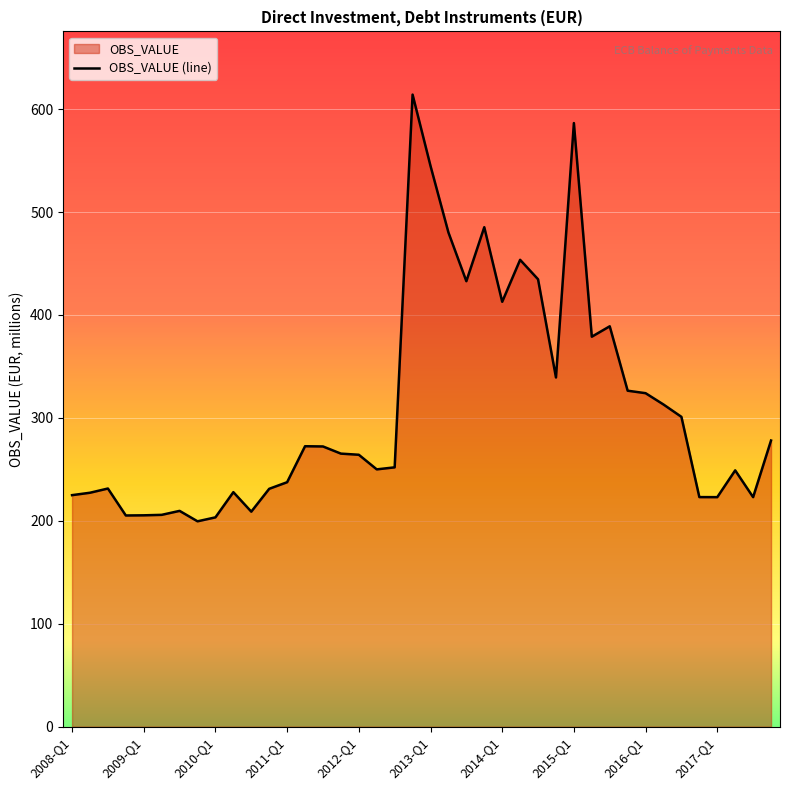

How many distinct data groups are displayed?

1